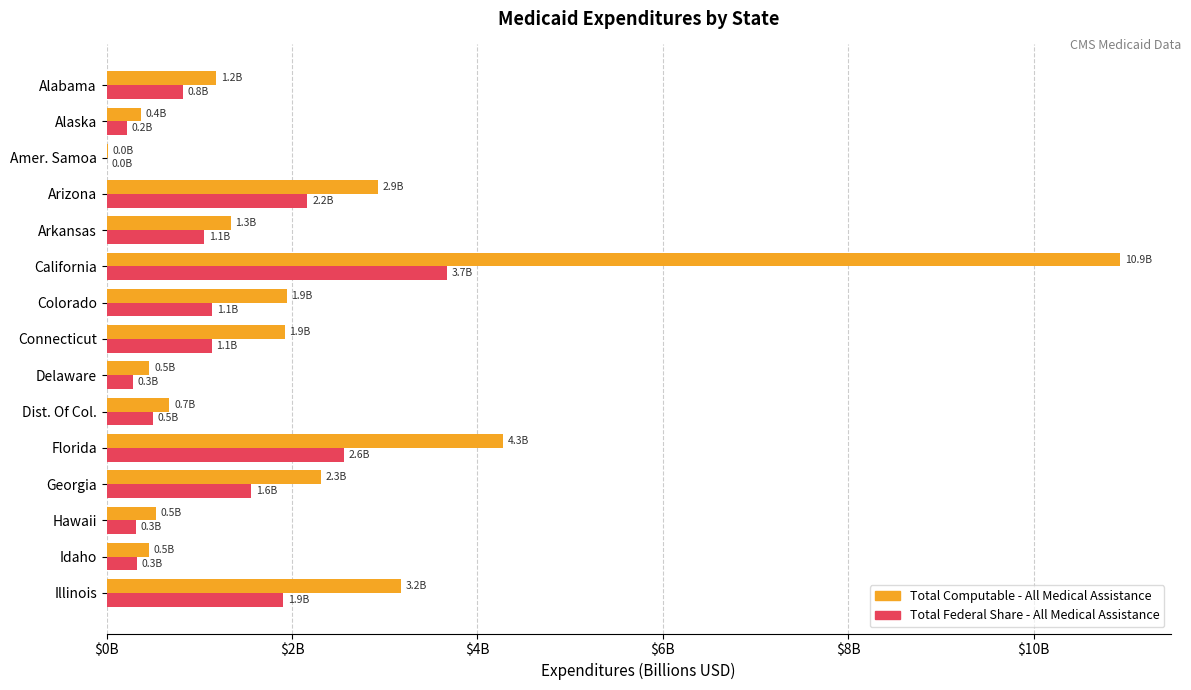

Reading right to left, transcribe all the data shown in this chart.

Total Computable - All Medical Assistance: 3.2	0.5	0.5	2.3	4.3	0.7	0.5	1.9	1.9	10.9	1.3	2.9	0.0	0.4	1.2
Total Federal Share - All Medical Assistance: 1.9	0.3	0.3	1.6	2.6	0.5	0.3	1.1	1.1	3.7	1.1	2.2	0.0	0.2	0.8